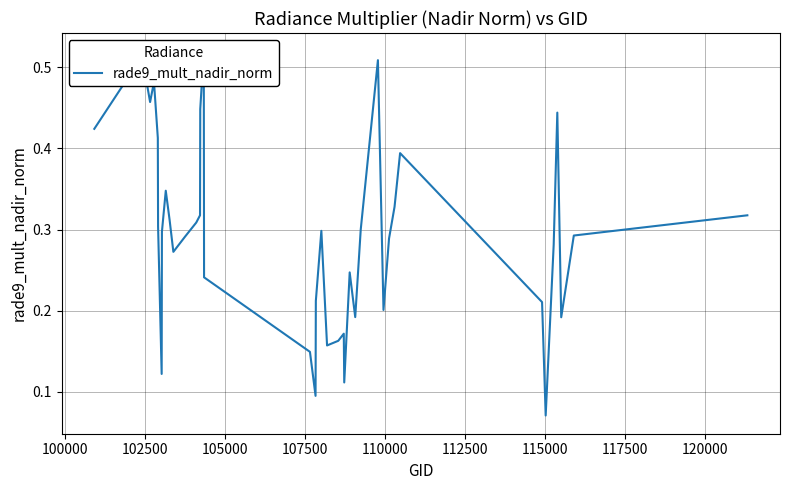

Count the values in the range 0 to 1.

40